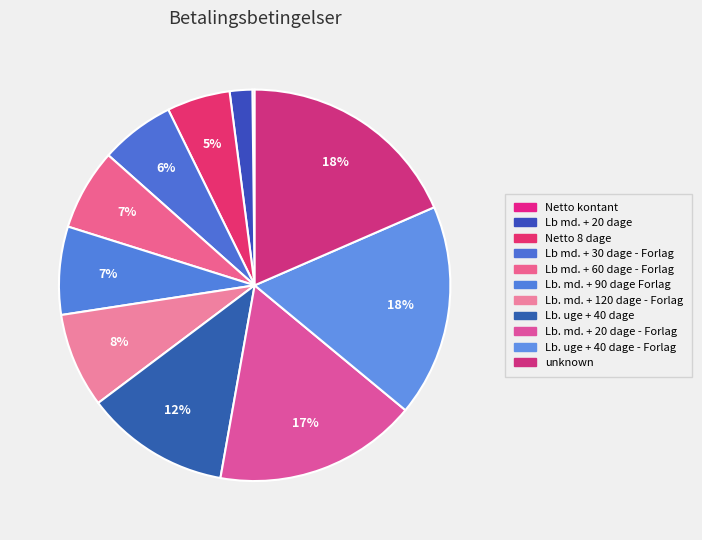

Combined, what portion of the pie is Lb. uge + 40 dage and unknown?

30.5%